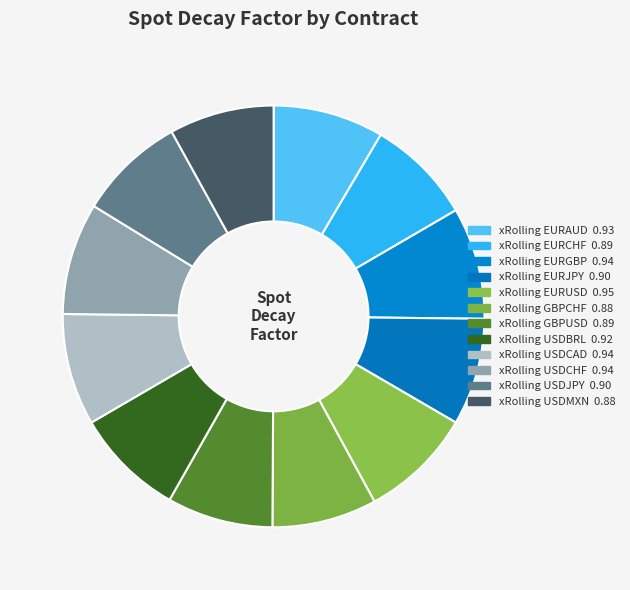

How many slices are in this pie chart?

12